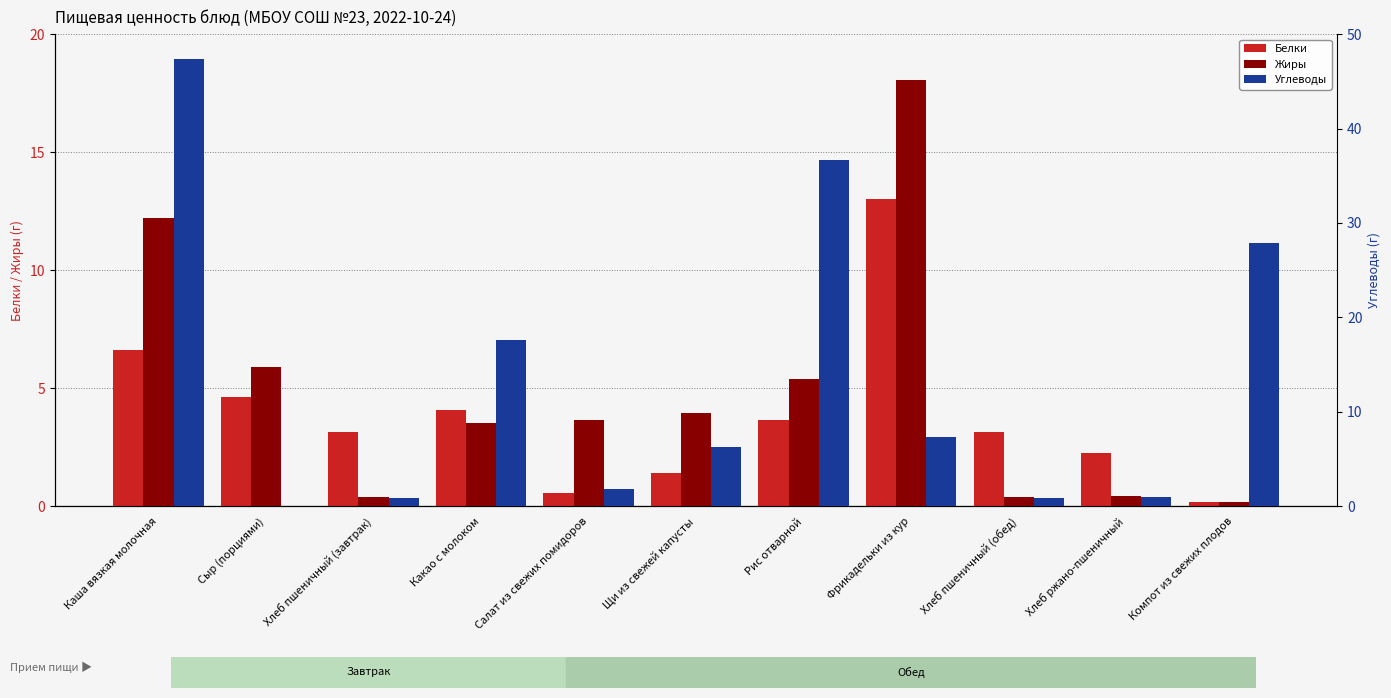

What is the difference between the maximum and minimum values in the Белки series?

12.9